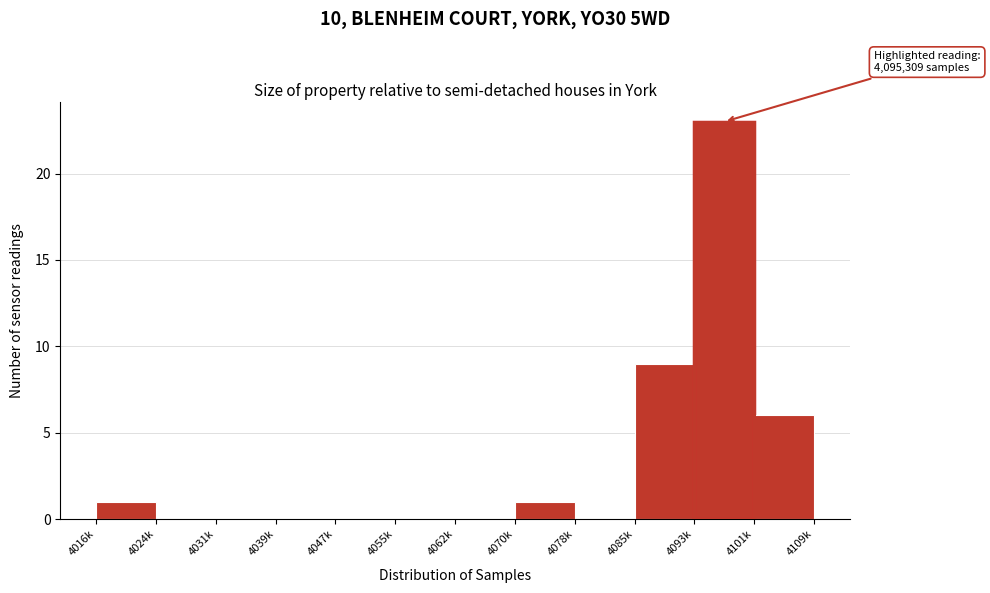

Reading left to right, transcribe all the data shown in this chart.

4016k=1	4024k=0	4031k=0	4039k=0	4047k=0	4055k=0	4062k=0	4070k=1	4078k=0	4085k=9	4093k=23	4101k=6